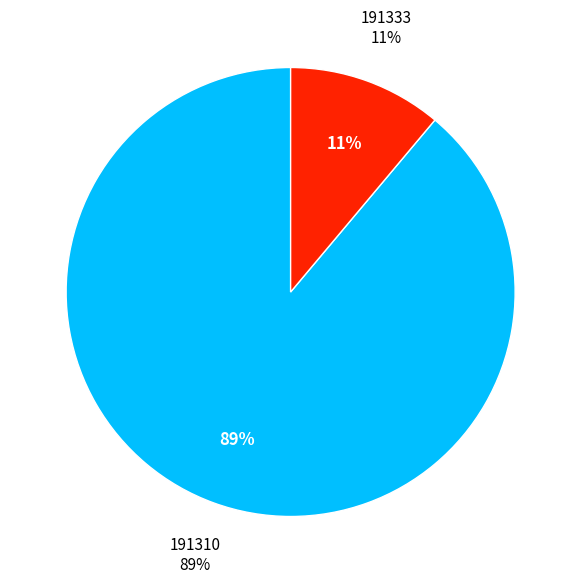

Rank the categories by value from lowest to highest.

191333, 191310